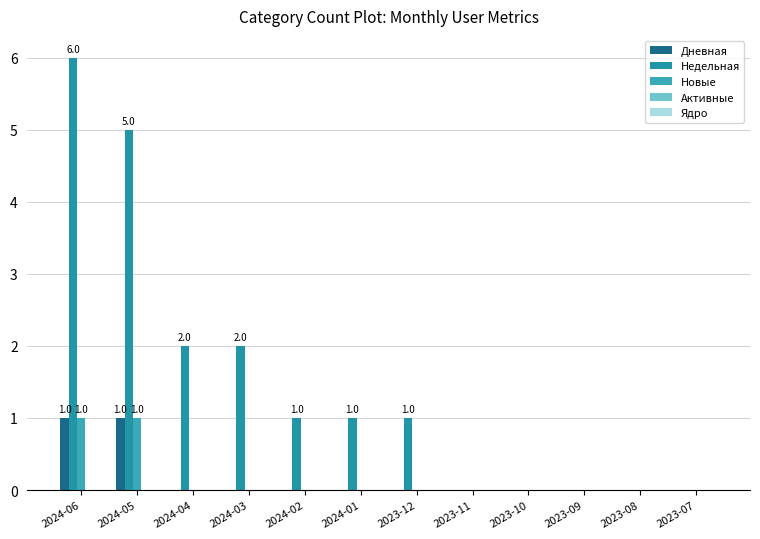

How many distinct data groups are displayed?

3